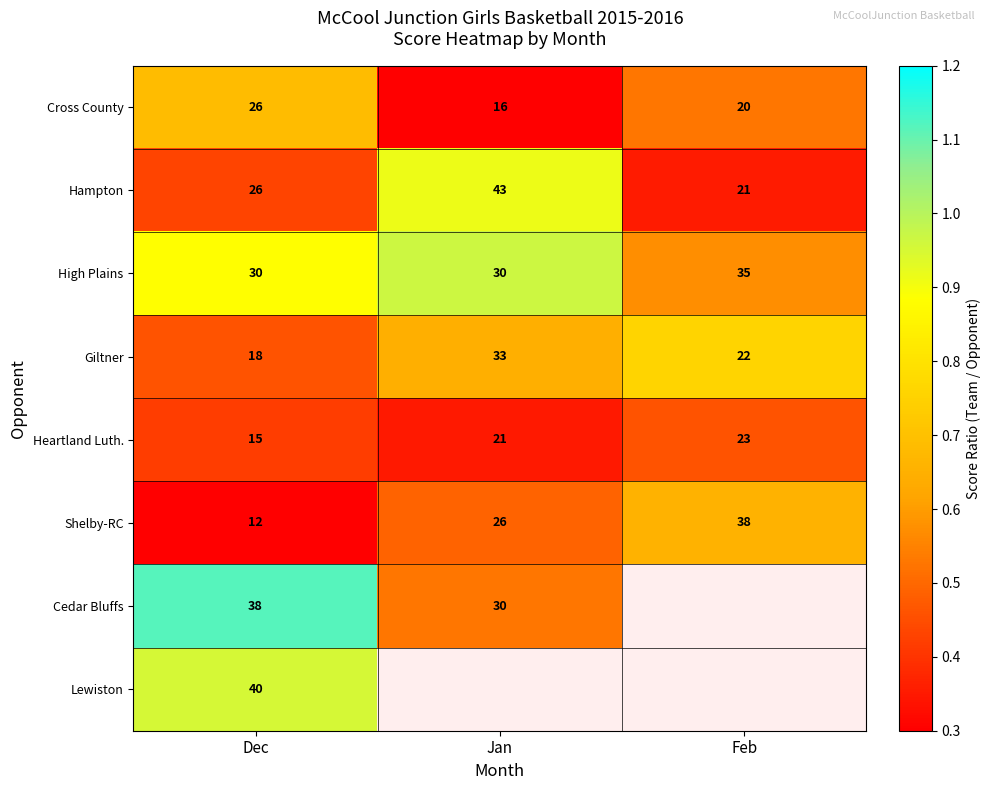

Rank the categories by Shelby-RC value from highest to lowest.

Feb, Jan, Dec